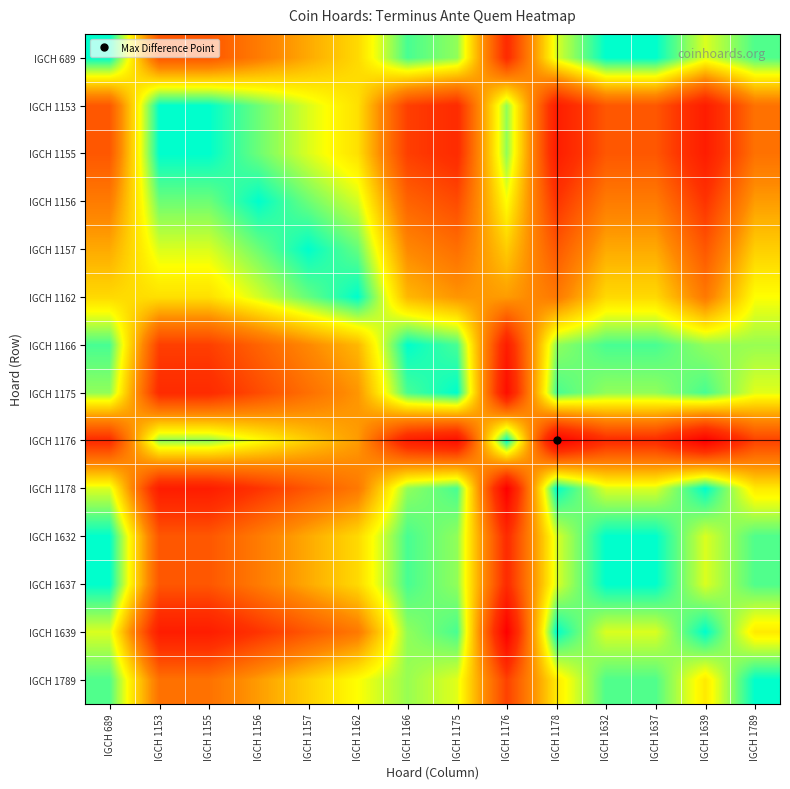

Reading left to right, extract all data points from this chart.

IGCH 689: IGCH 689=0.0	IGCH 1153=0.6	IGCH 1155=0.6	IGCH 1156=0.5	IGCH 1157=0.4	IGCH 1162=0.3	IGCH 1166=0.1	IGCH 1175=0.1	IGCH 1176=0.8	IGCH 1178=0.2	IGCH 1632=0.0	IGCH 1637=0.0	IGCH 1639=0.2	IGCH 1789=0.1
IGCH 1153: IGCH 689=0.6	IGCH 1153=0.0	IGCH 1155=0.0	IGCH 1156=0.1	IGCH 1157=0.2	IGCH 1162=0.3	IGCH 1166=0.7	IGCH 1175=0.8	IGCH 1176=0.1	IGCH 1178=0.9	IGCH 1632=0.6	IGCH 1637=0.6	IGCH 1639=0.9	IGCH 1789=0.6
IGCH 1155: IGCH 689=0.6	IGCH 1153=0.0	IGCH 1155=0.0	IGCH 1156=0.1	IGCH 1157=0.2	IGCH 1162=0.3	IGCH 1166=0.7	IGCH 1175=0.8	IGCH 1176=0.1	IGCH 1178=0.9	IGCH 1632=0.6	IGCH 1637=0.6	IGCH 1639=0.9	IGCH 1789=0.6
IGCH 1156: IGCH 689=0.5	IGCH 1153=0.1	IGCH 1155=0.1	IGCH 1156=0.0	IGCH 1157=0.1	IGCH 1162=0.2	IGCH 1166=0.6	IGCH 1175=0.7	IGCH 1176=0.2	IGCH 1178=0.8	IGCH 1632=0.5	IGCH 1637=0.5	IGCH 1639=0.8	IGCH 1789=0.5
IGCH 1157: IGCH 689=0.4	IGCH 1153=0.2	IGCH 1155=0.2	IGCH 1156=0.1	IGCH 1157=0.0	IGCH 1162=0.1	IGCH 1166=0.5	IGCH 1175=0.6	IGCH 1176=0.4	IGCH 1178=0.6	IGCH 1632=0.4	IGCH 1637=0.4	IGCH 1639=0.6	IGCH 1789=0.3
IGCH 1162: IGCH 689=0.3	IGCH 1153=0.3	IGCH 1155=0.3	IGCH 1156=0.2	IGCH 1157=0.1	IGCH 1162=0.0	IGCH 1166=0.4	IGCH 1175=0.5	IGCH 1176=0.5	IGCH 1178=0.5	IGCH 1632=0.3	IGCH 1637=0.3	IGCH 1639=0.5	IGCH 1789=0.2
IGCH 1166: IGCH 689=0.1	IGCH 1153=0.7	IGCH 1155=0.7	IGCH 1156=0.6	IGCH 1157=0.5	IGCH 1162=0.4	IGCH 1166=0.0	IGCH 1175=0.1	IGCH 1176=0.9	IGCH 1178=0.1	IGCH 1632=0.1	IGCH 1637=0.1	IGCH 1639=0.1	IGCH 1789=0.1
IGCH 1175: IGCH 689=0.1	IGCH 1153=0.8	IGCH 1155=0.8	IGCH 1156=0.7	IGCH 1157=0.6	IGCH 1162=0.5	IGCH 1166=0.1	IGCH 1175=0.0	IGCH 1176=0.9	IGCH 1178=0.1	IGCH 1632=0.1	IGCH 1637=0.1	IGCH 1639=0.1	IGCH 1789=0.2
IGCH 1176: IGCH 689=0.8	IGCH 1153=0.1	IGCH 1155=0.1	IGCH 1156=0.2	IGCH 1157=0.4	IGCH 1162=0.5	IGCH 1166=0.9	IGCH 1175=0.9	IGCH 1176=0.0	IGCH 1178=1.0	IGCH 1632=0.8	IGCH 1637=0.8	IGCH 1639=1.0	IGCH 1789=0.7
IGCH 1178: IGCH 689=0.2	IGCH 1153=0.9	IGCH 1155=0.9	IGCH 1156=0.8	IGCH 1157=0.6	IGCH 1162=0.5	IGCH 1166=0.1	IGCH 1175=0.1	IGCH 1176=1.0	IGCH 1178=0.0	IGCH 1632=0.2	IGCH 1637=0.2	IGCH 1639=0.0	IGCH 1789=0.3
IGCH 1632: IGCH 689=0.0	IGCH 1153=0.6	IGCH 1155=0.6	IGCH 1156=0.5	IGCH 1157=0.4	IGCH 1162=0.3	IGCH 1166=0.1	IGCH 1175=0.1	IGCH 1176=0.8	IGCH 1178=0.2	IGCH 1632=0.0	IGCH 1637=0.0	IGCH 1639=0.2	IGCH 1789=0.1
IGCH 1637: IGCH 689=0.0	IGCH 1153=0.6	IGCH 1155=0.6	IGCH 1156=0.5	IGCH 1157=0.4	IGCH 1162=0.3	IGCH 1166=0.1	IGCH 1175=0.1	IGCH 1176=0.8	IGCH 1178=0.2	IGCH 1632=0.0	IGCH 1637=0.0	IGCH 1639=0.2	IGCH 1789=0.1
IGCH 1639: IGCH 689=0.2	IGCH 1153=0.9	IGCH 1155=0.9	IGCH 1156=0.8	IGCH 1157=0.6	IGCH 1162=0.5	IGCH 1166=0.1	IGCH 1175=0.1	IGCH 1176=1.0	IGCH 1178=0.0	IGCH 1632=0.2	IGCH 1637=0.2	IGCH 1639=0.0	IGCH 1789=0.3
IGCH 1789: IGCH 689=0.1	IGCH 1153=0.6	IGCH 1155=0.6	IGCH 1156=0.5	IGCH 1157=0.3	IGCH 1162=0.2	IGCH 1166=0.1	IGCH 1175=0.2	IGCH 1176=0.7	IGCH 1178=0.3	IGCH 1632=0.1	IGCH 1637=0.1	IGCH 1639=0.3	IGCH 1789=0.0